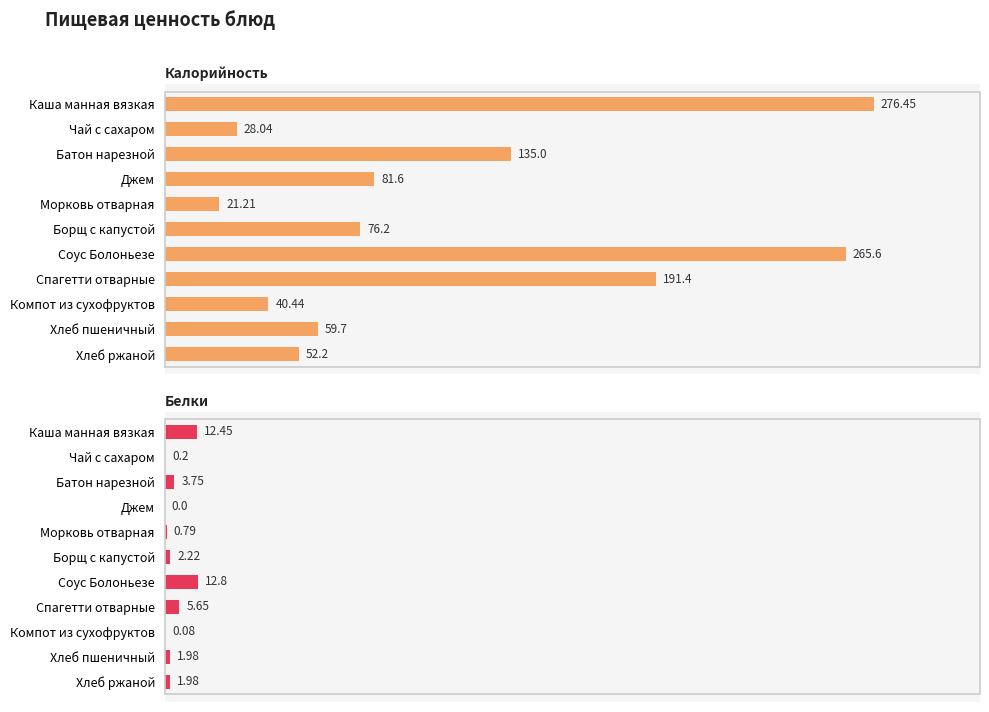

The value of Калорийность at Батон нарезной is 135.0. True or false?

True